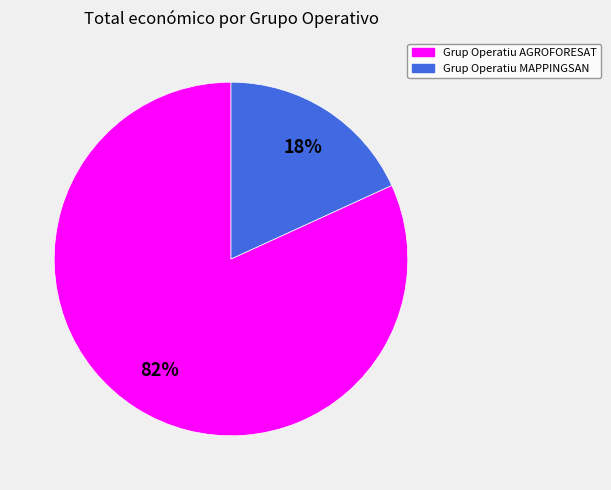

To the nearest percent, what is the difference between the Grup Operatiu MAPPINGSAN and Grup Operatiu AGROFORESAT slice percentages?

64%